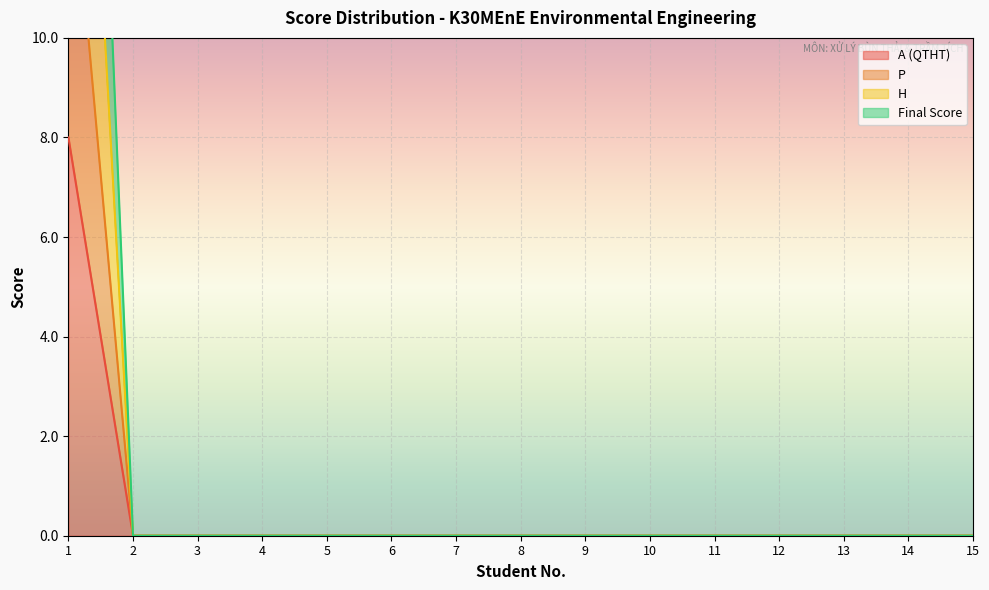

How many data points in Final Score are above 0?

1